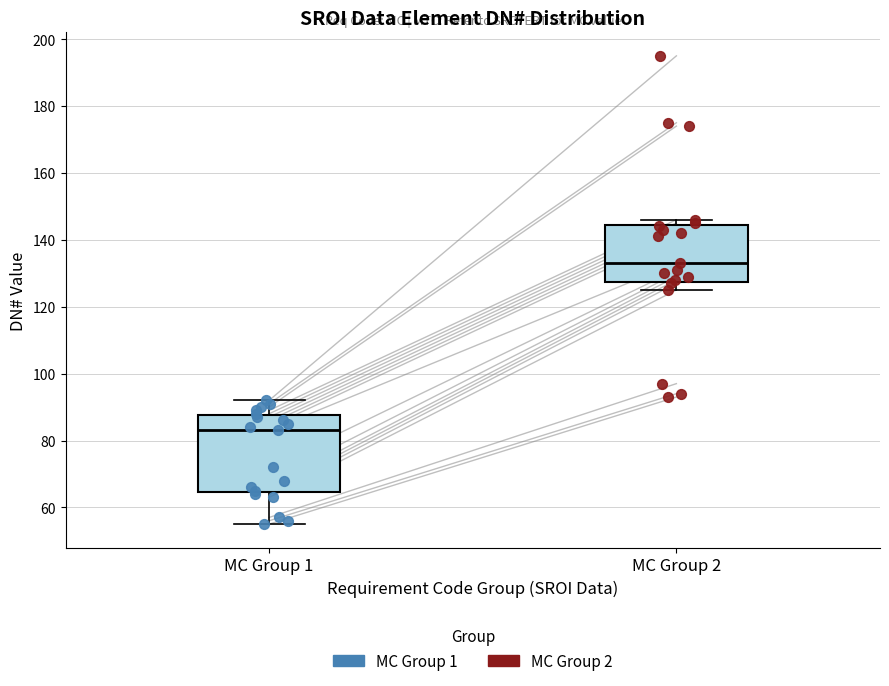

Which box has the highest median line?

MC Group 2